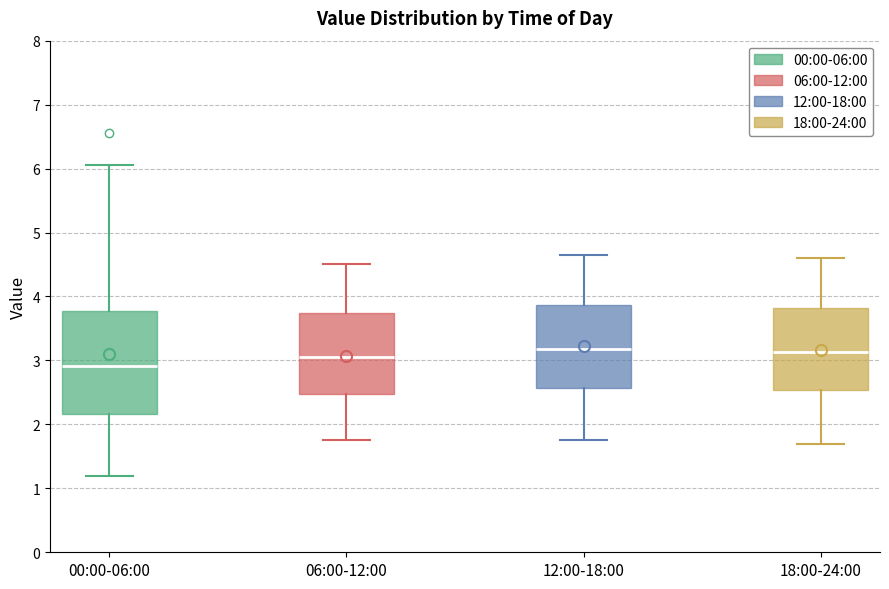

Where does the median line of the box for 18:00-24:00 sit on the y-axis? The values are not printed on the chart, so give them approximately, as read against the axis.

3.1